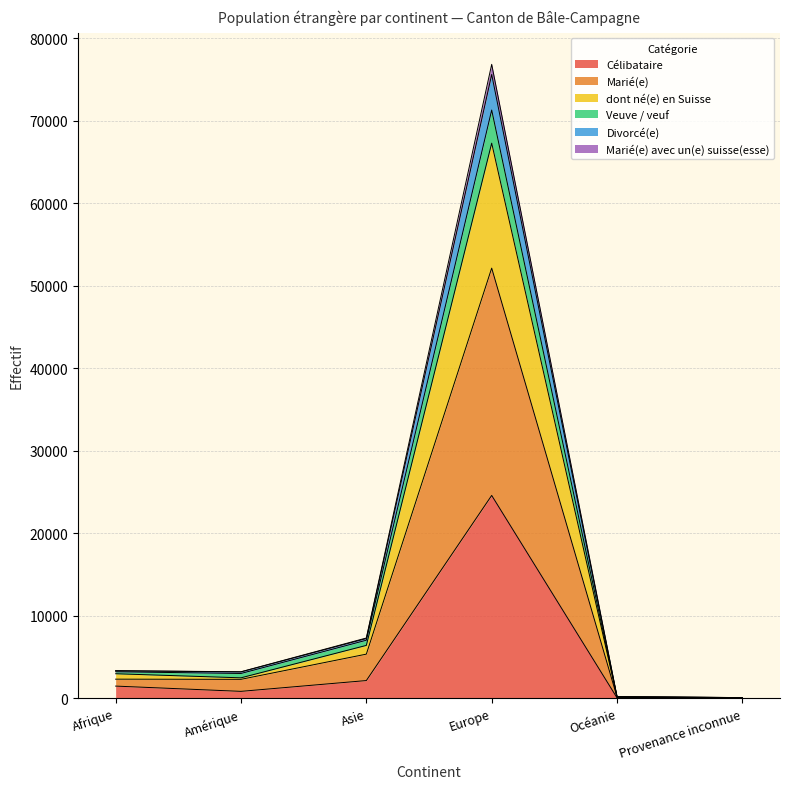

How many interior local valleys does the dont né(e) en Suisse series have?

1